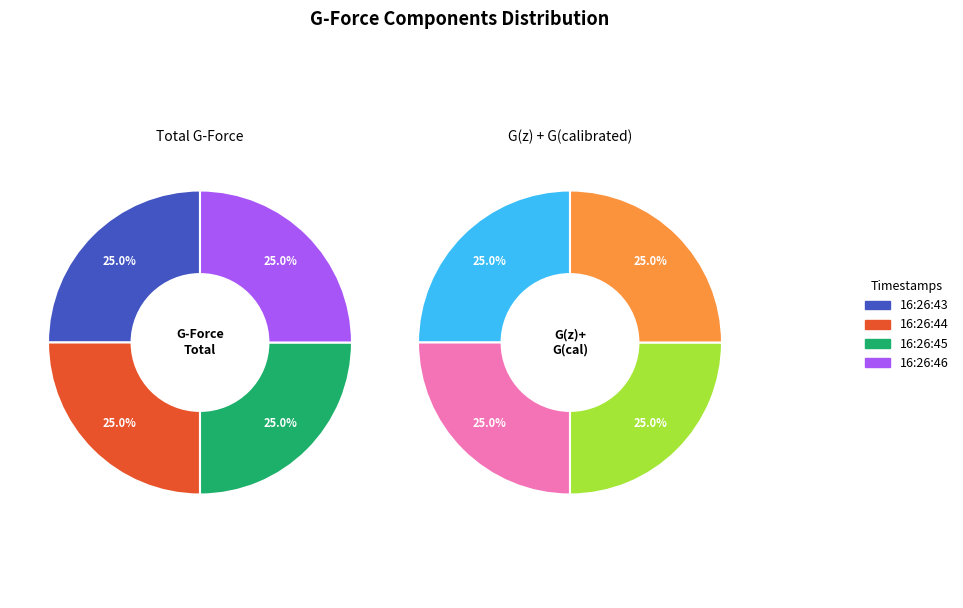

To the nearest percent, what portion does 16:26:46 represent?

25%